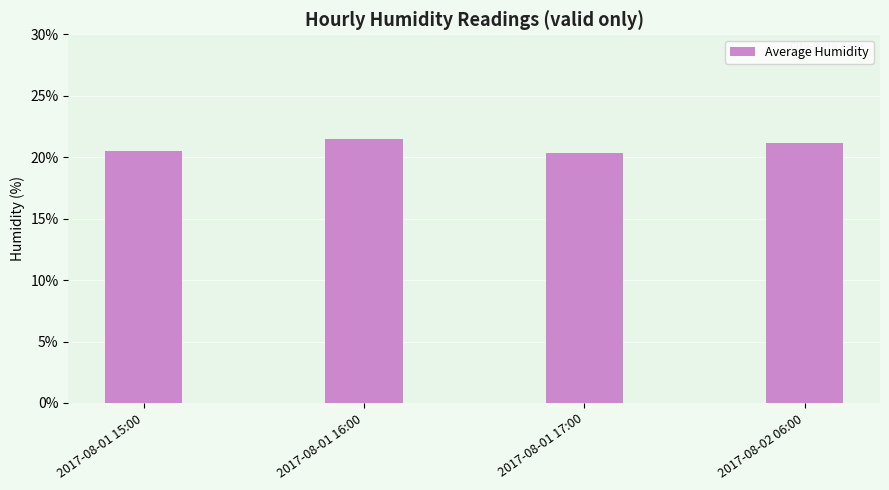

How many values are between 20 and 21?

2